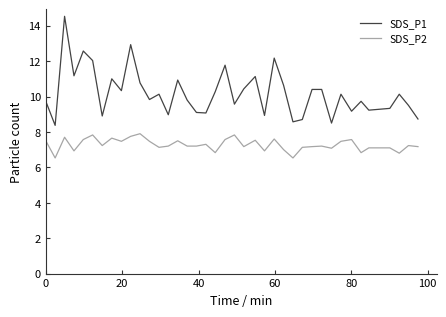

At how many categories does at least one series exceed 8?

39